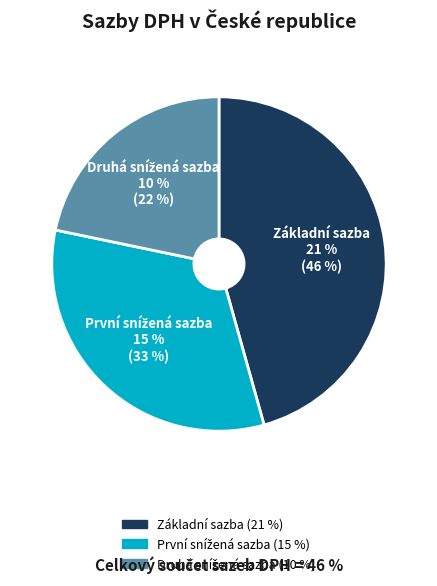

To the nearest percent, what percentage of the pie is První snížená sazba?

33%